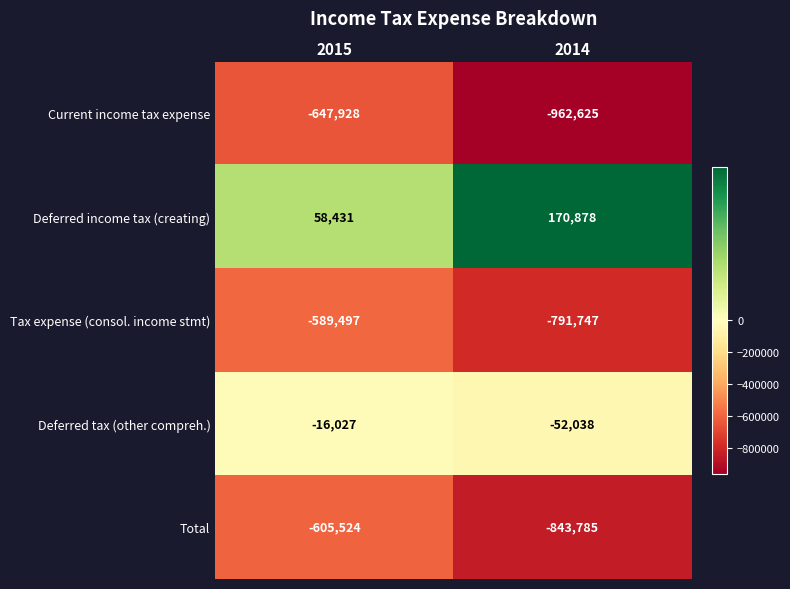

What is the smallest value displayed?

-962625